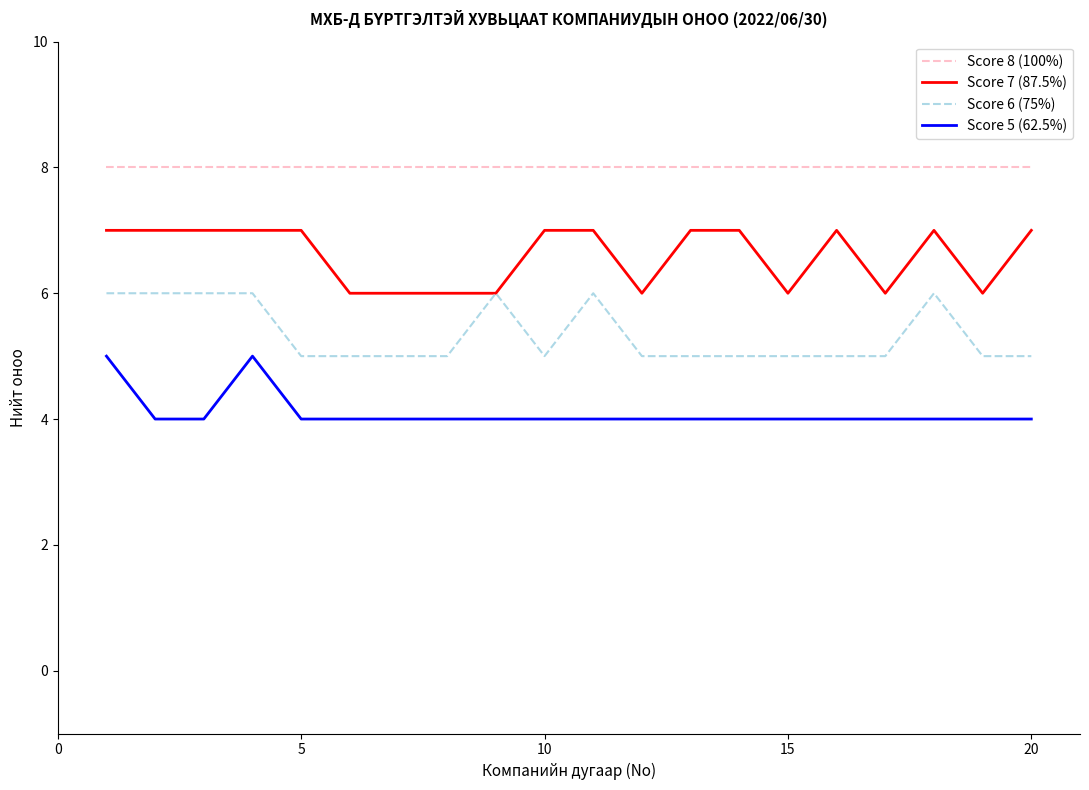

Reading left to right, transcribe all the data shown in this chart.

Score 8 (100%): 8	8	8	8	8	8	8	8	8	8	8	8	8	8	8	8	8	8	8	8
Score 7 (87.5%): 7	7	7	7	7	6	6	6	6	7	7	6	7	7	6	7	6	7	6	7
Score 6 (75%): 6	6	6	6	5	5	5	5	6	5	6	5	5	5	5	5	5	6	5	5
Score 5 (62.5%): 5	4	4	5	4	4	4	4	4	4	4	4	4	4	4	4	4	4	4	4